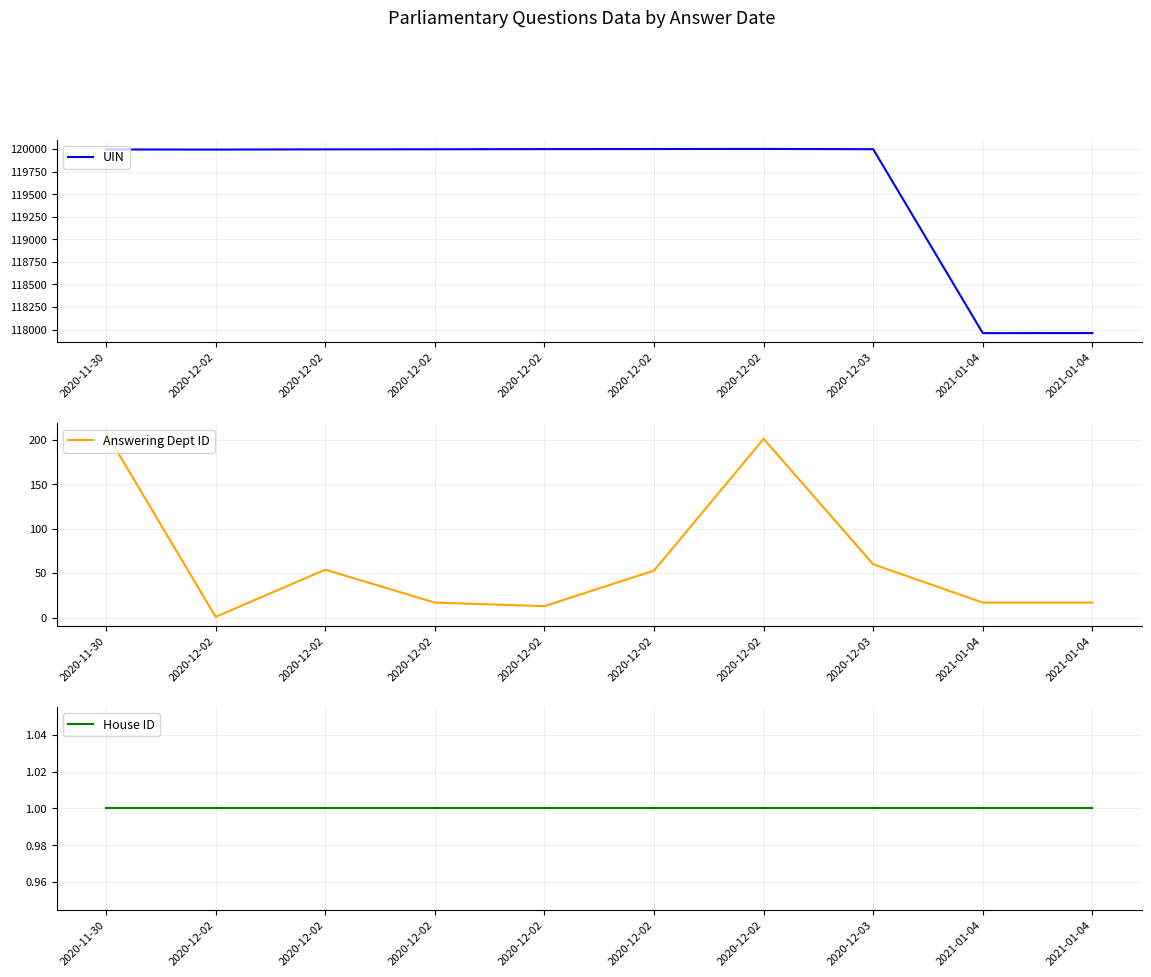

Which series has the largest total across all categories?

UIN